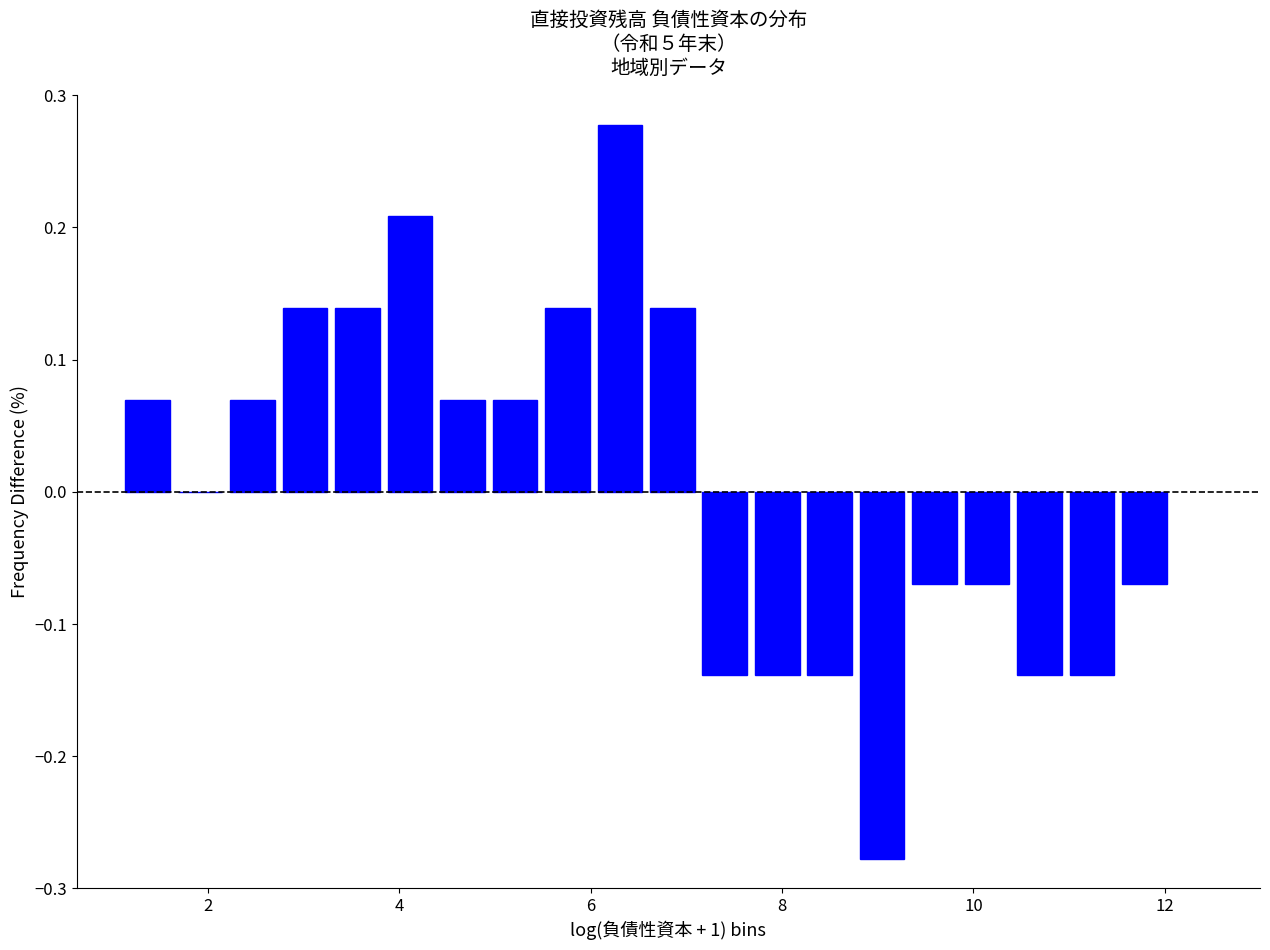

Read against the x-axis, roughly where is the centre of the tallest bar?

6.4